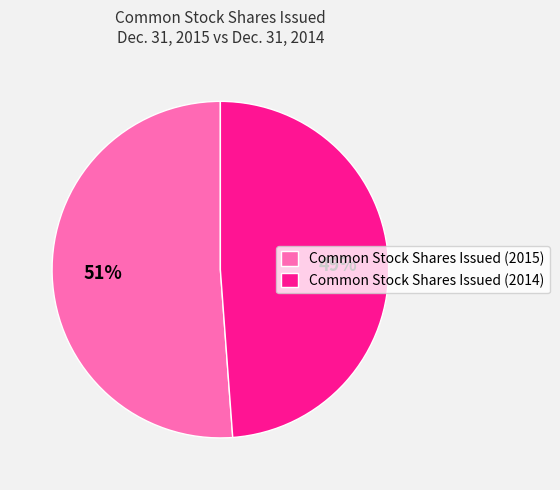

What is the majority slice?

Common Stock Shares Issued (2015)